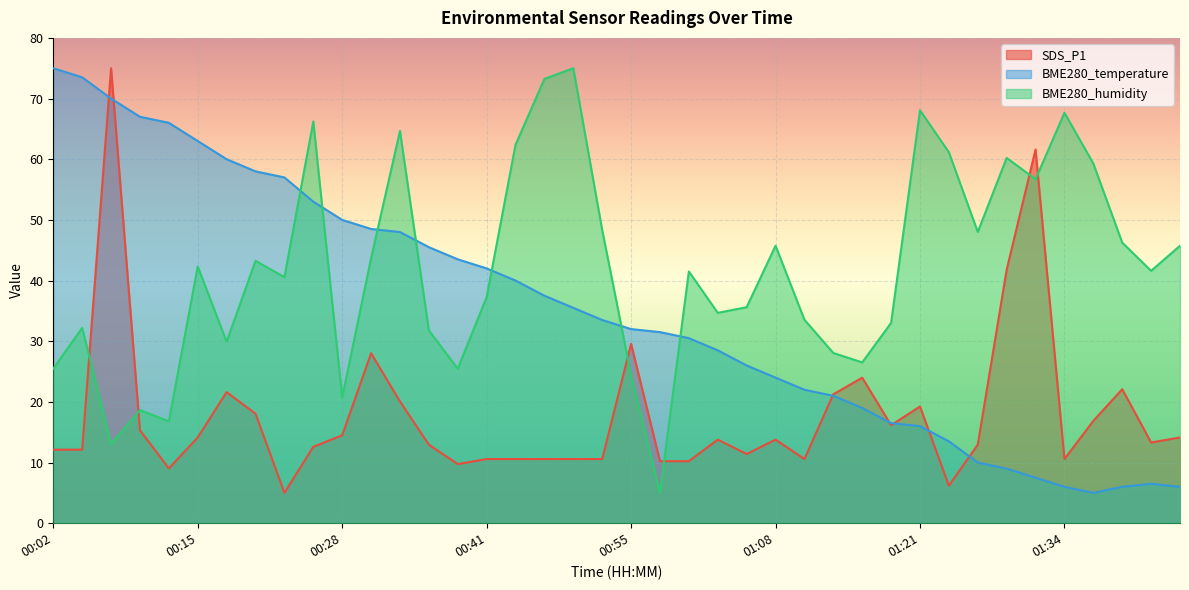

What is the difference between the maximum and minimum values in the BME280_temperature series?

70.0